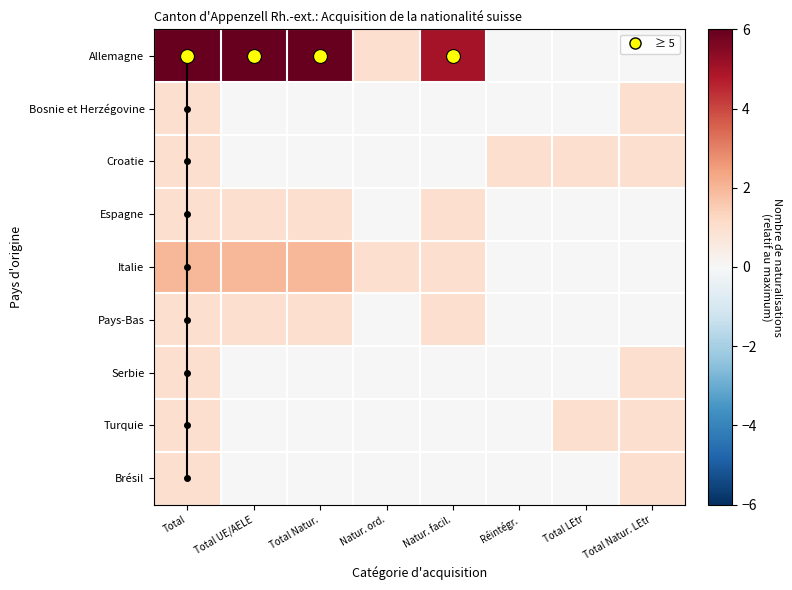

Rank the categories by Bosnie et Herzégovine value from highest to lowest.

Total, Total Natur. LEtr, Total UE/AELE, Total Natur., Natur. ord., Natur. facil., Réintégr., Total LEtr